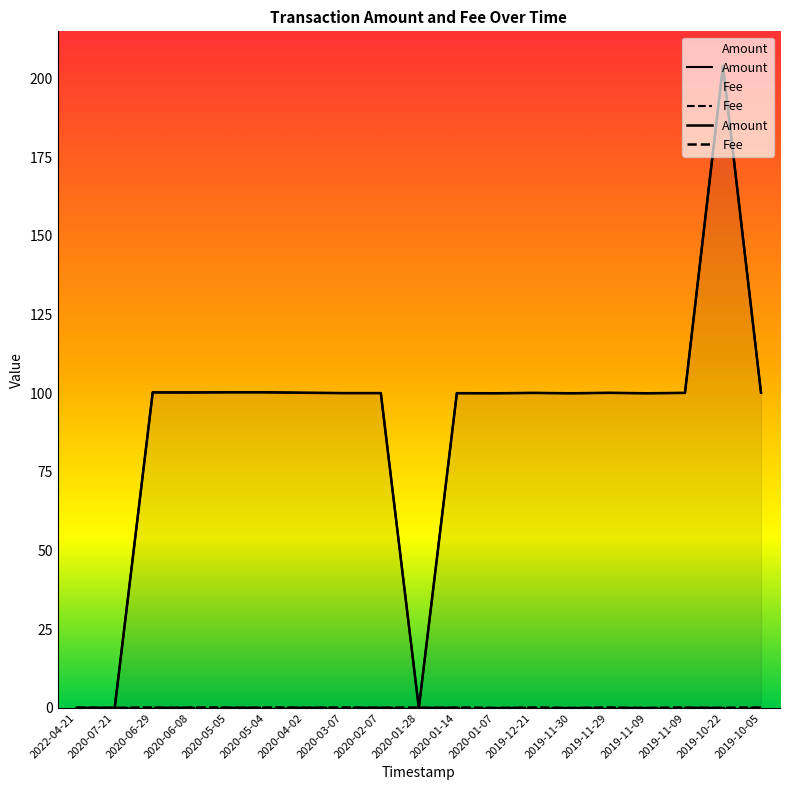

Reading left to right, extract all data points from this chart.

Amount: 2022-04-21=0.0	2020-07-21=0.0	2020-06-29=100.3	2020-06-08=100.3	2020-05-05=100.3	2020-05-04=100.3	2020-04-02=100.1	2020-03-07=100.1	2020-02-07=100.1	2020-01-28=0.0	2020-01-14=100.0	2020-01-07=100.0	2019-12-21=100.1	2019-11-30=100.0	2019-11-29=100.1	2019-11-09=100.0	2019-11-09=100.1	2019-10-22=204.0	2019-10-05=100.2
Fee: 2022-04-21=0.1	2020-07-21=0.0	2020-06-29=0.1	2020-06-08=0.1	2020-05-05=0.1	2020-05-04=0.1	2020-04-02=0.1	2020-03-07=0.1	2020-02-07=0.1	2020-01-28=0.1	2020-01-14=0.1	2020-01-07=0.0	2019-12-21=0.1	2019-11-30=0.0	2019-11-29=0.1	2019-11-09=0.0	2019-11-09=0.1	2019-10-22=0.0	2019-10-05=0.1